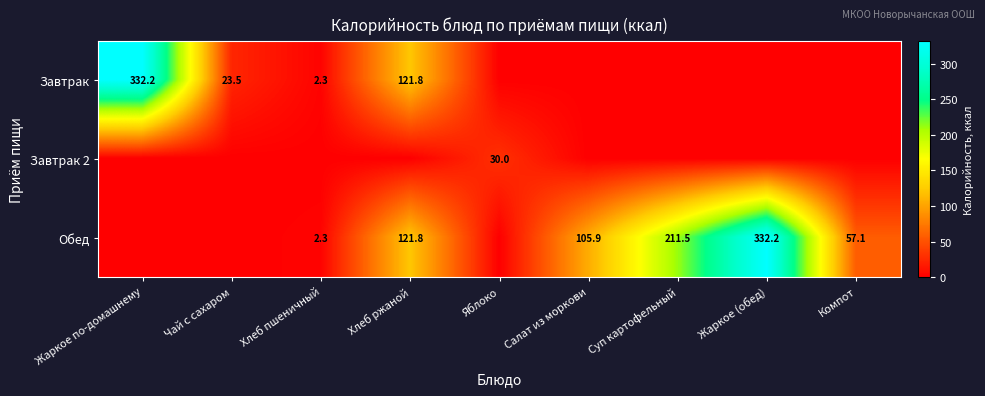

True or false: Завтрак has a value of 23.5 at Чай с сахаром.

True